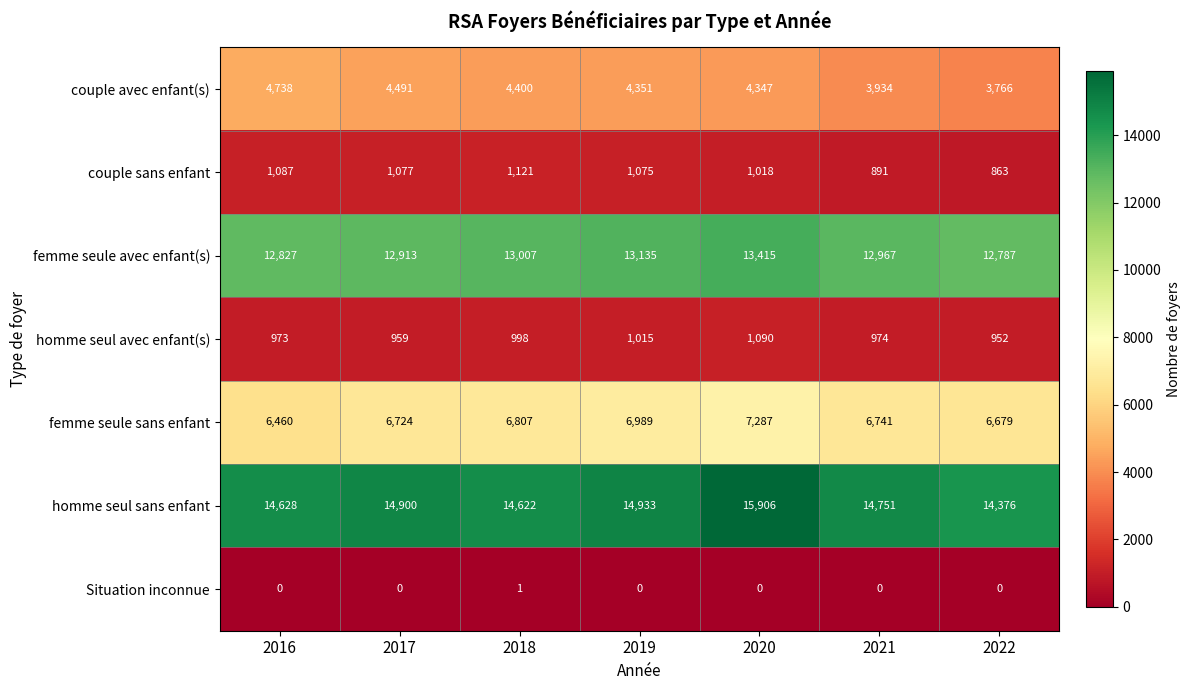

At which label is homme seul sans enfant closest to 15141?

2019